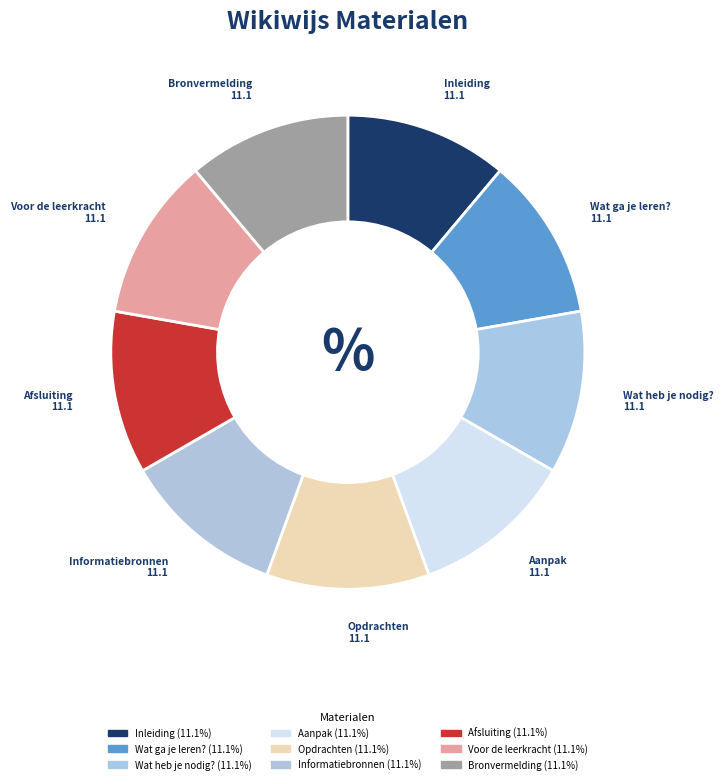

Is it true that Voor de leerkracht is 24% of the pie?

False